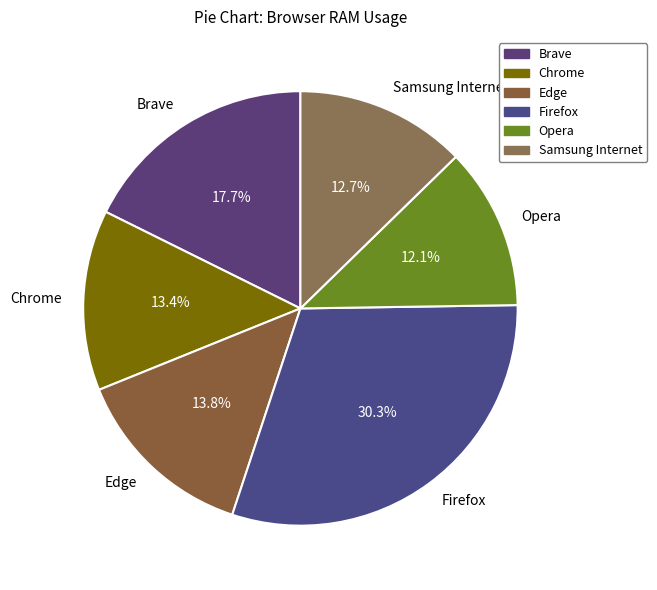

What percentage is NOT represented by Firefox?

69.7%